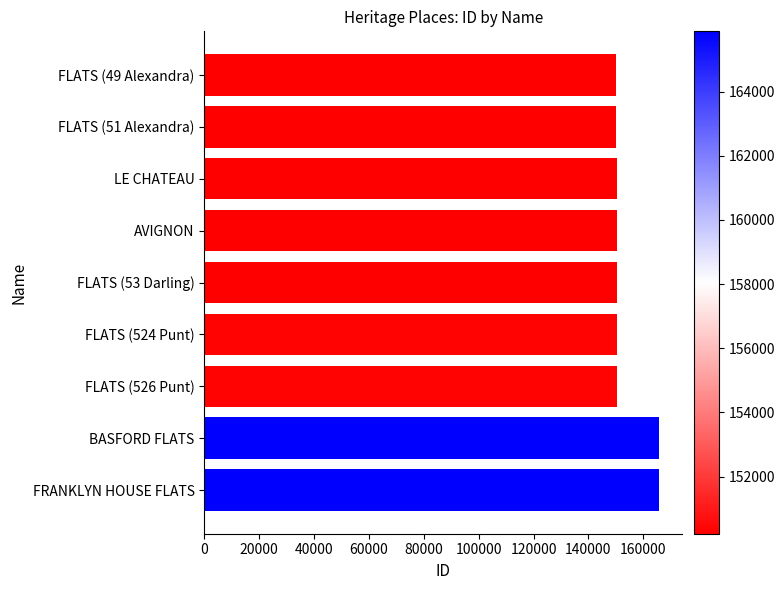

What value does the data have at FRANKLYN HOUSE FLATS?

165876